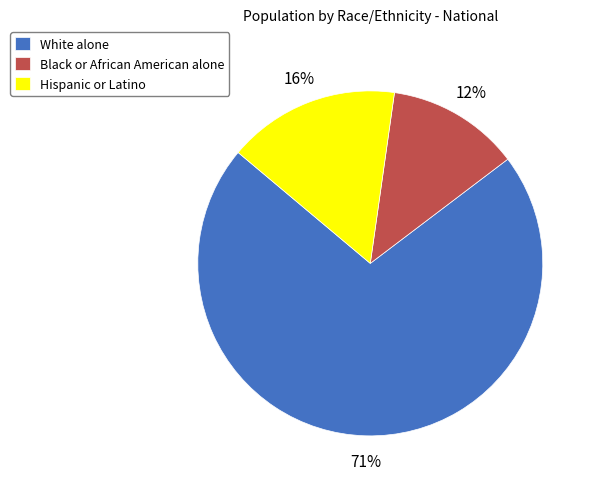

The Hispanic or Latino slice represents 16% of the pie. True or false?

True